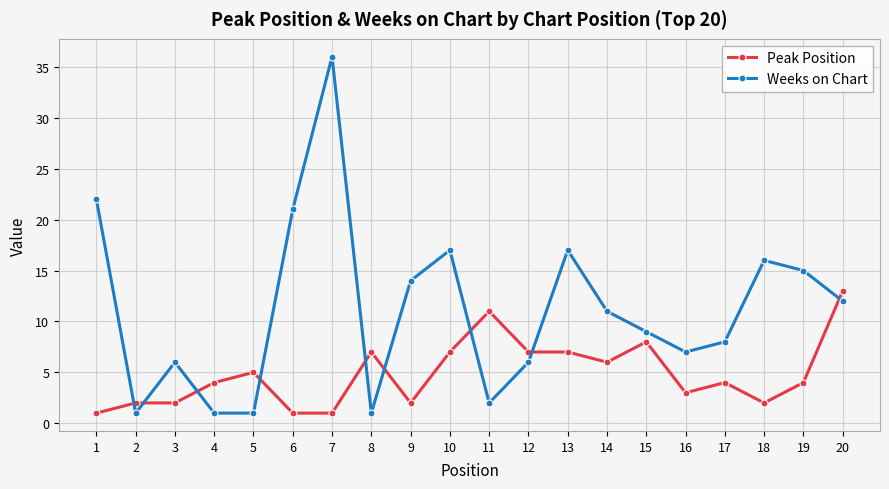

What is the minimum value for Peak Position?

1